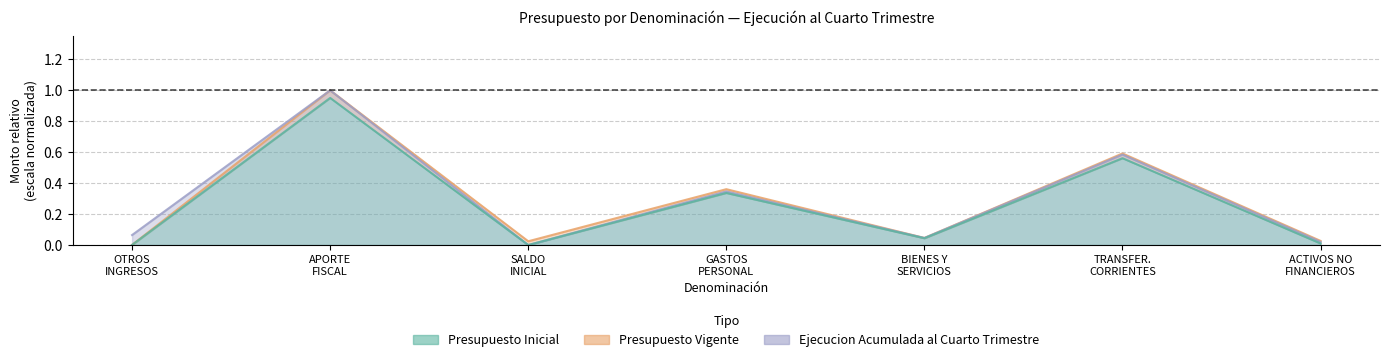

What is the greatest value displayed?

1.0